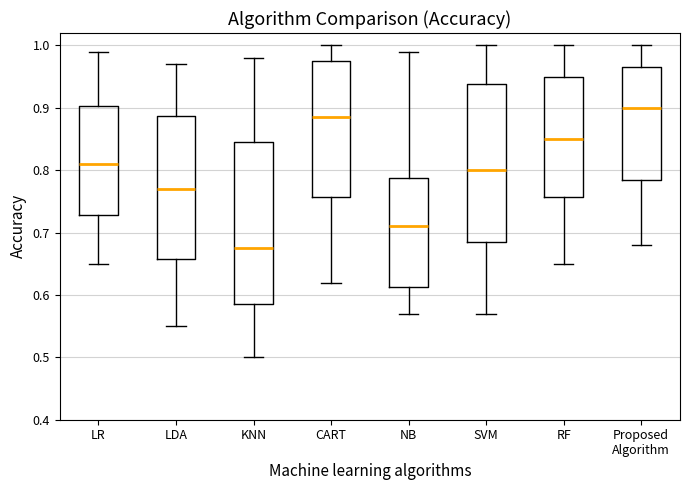

Where is the lower edge of the box for Proposed Algorithm on the y-axis? The values are not printed on the chart, so give them approximately, as read against the axis.

0.79